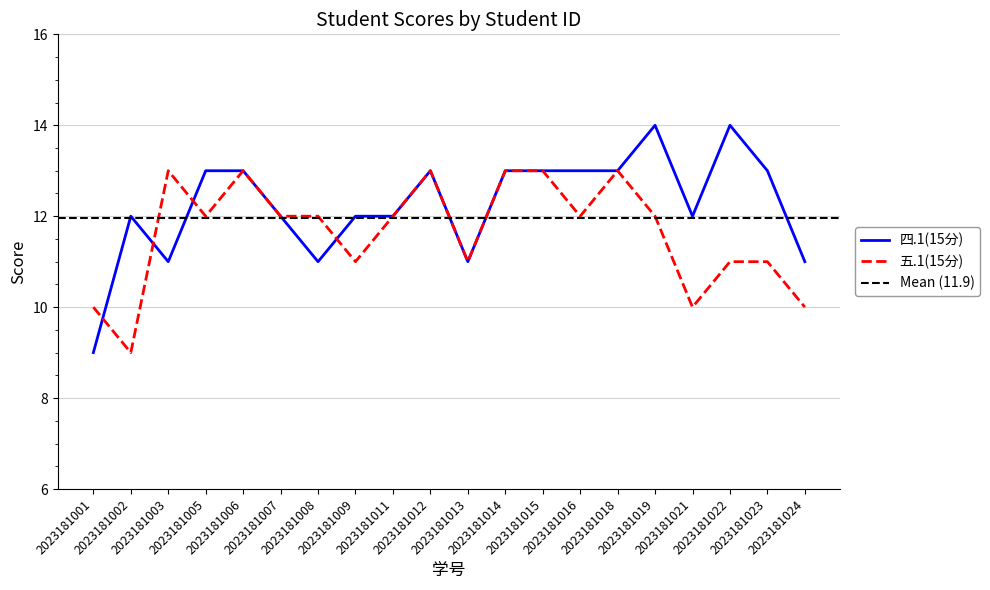

Which series ends up on top after the final intersection of 四.1(15分) and 五.1(15分)?

四.1(15分)